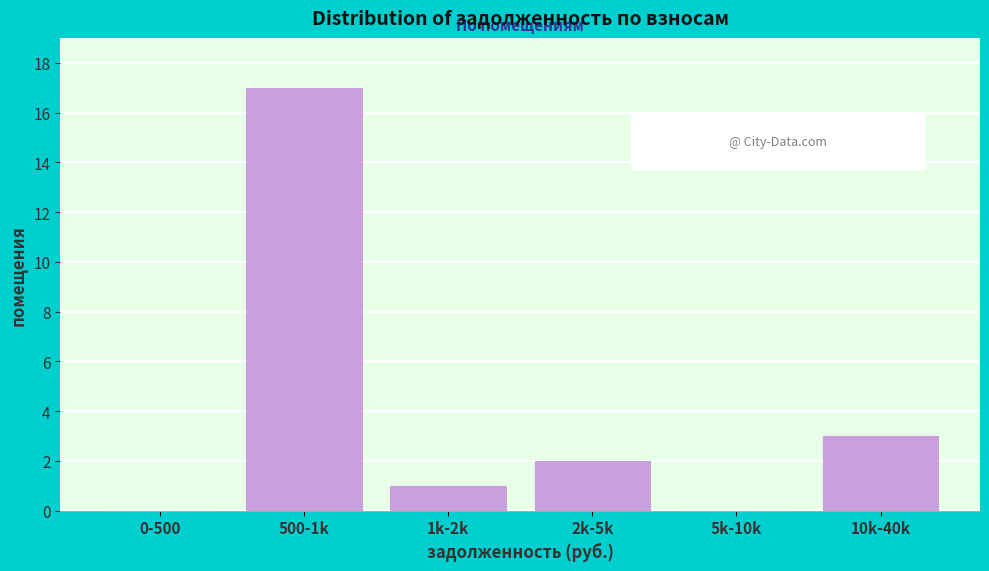

Reading right to left, what are all the values shown in this chart?

10k-40k=3	5k-10k=0	2k-5k=2	1k-2k=1	500-1k=17	0-500=0